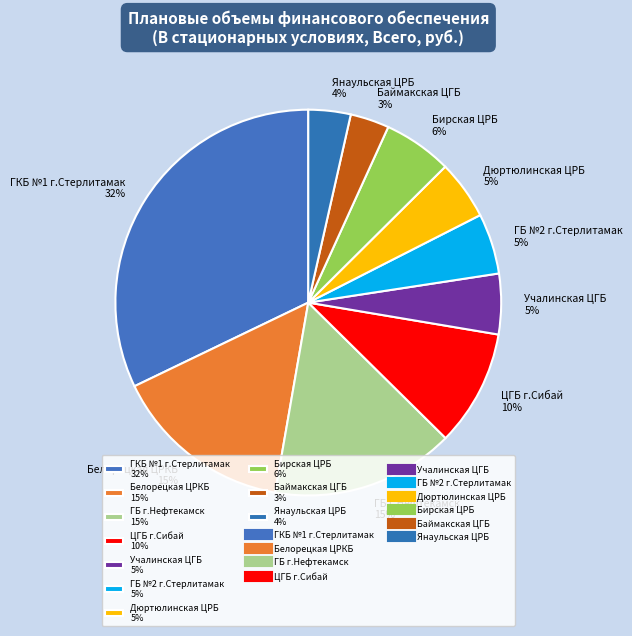

What is the ratio of the value at Бирская ЦРБ 6% to the value at ГБ г.Нефтекамск 15%?

0.4